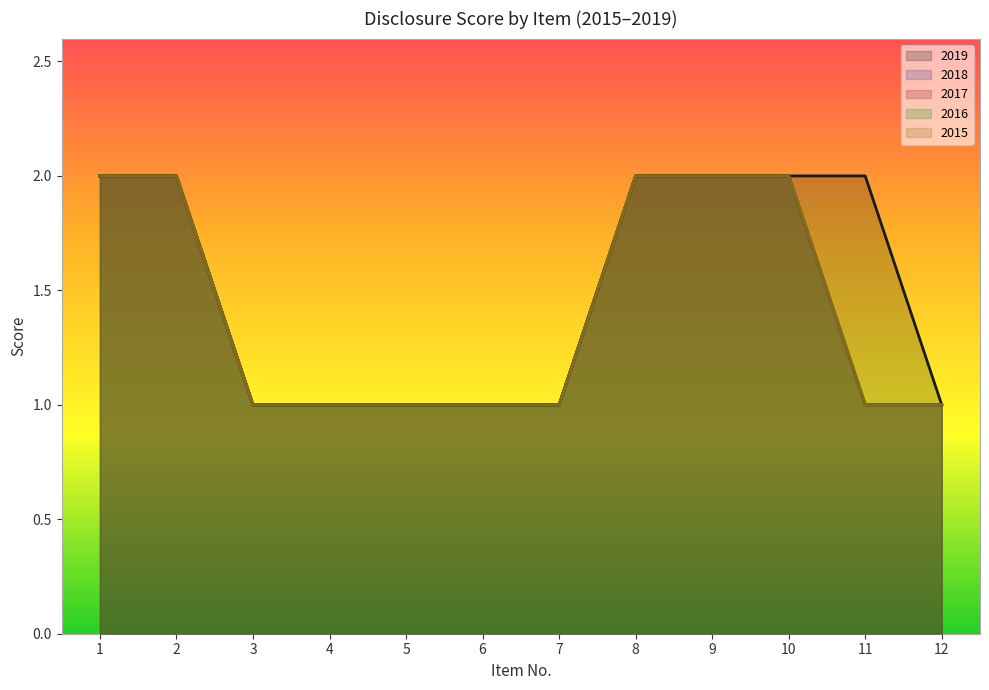

What is the difference between the 2015 values at 2 and 12?

1